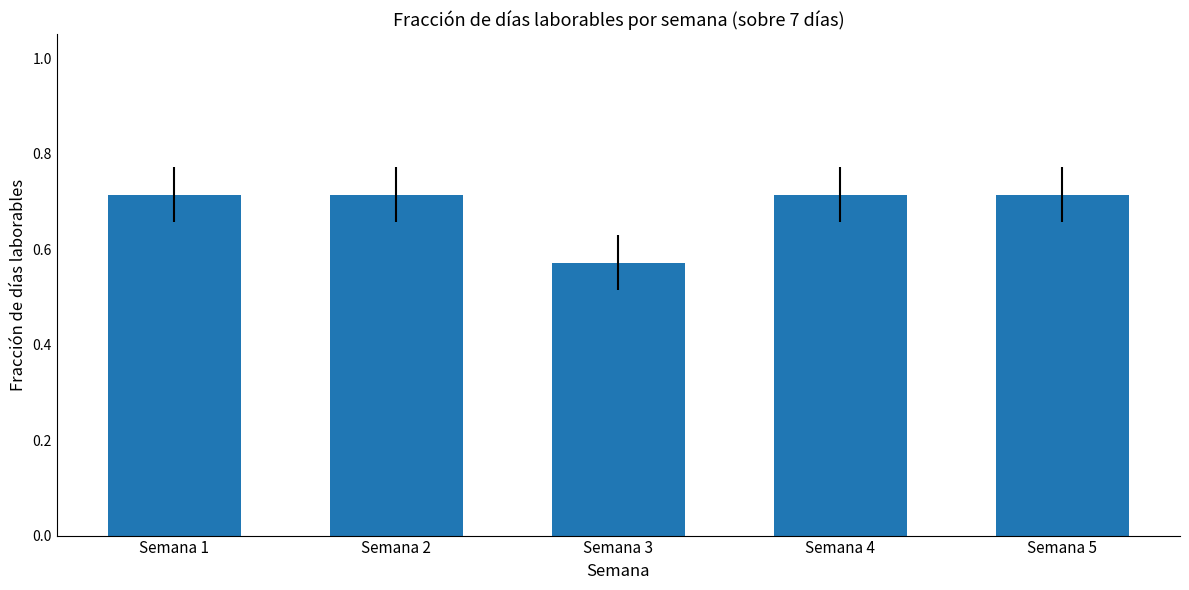

Between Semana 2 and Semana 3, which is larger?

Semana 2